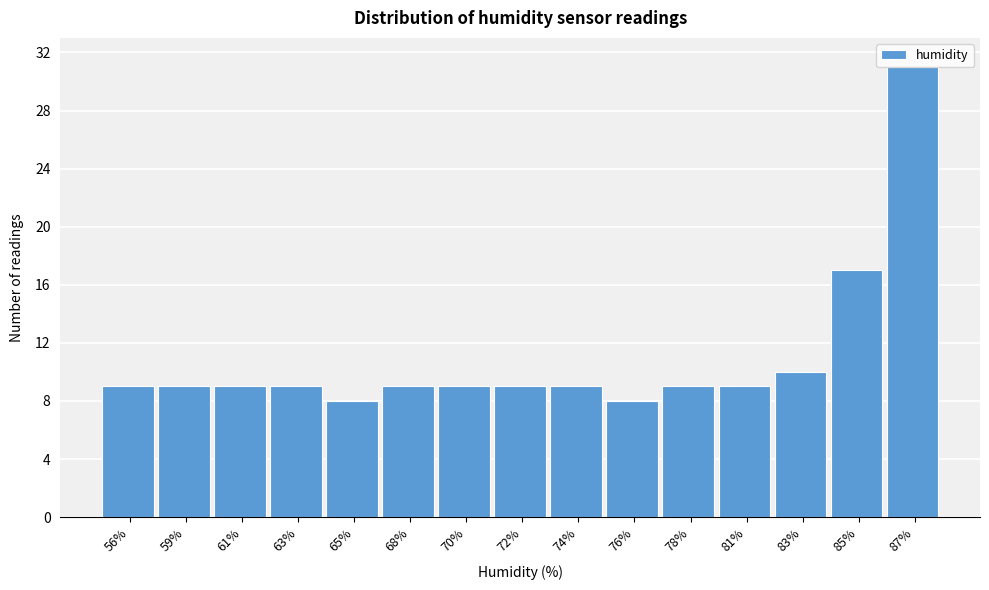

What is the smallest value displayed?

8